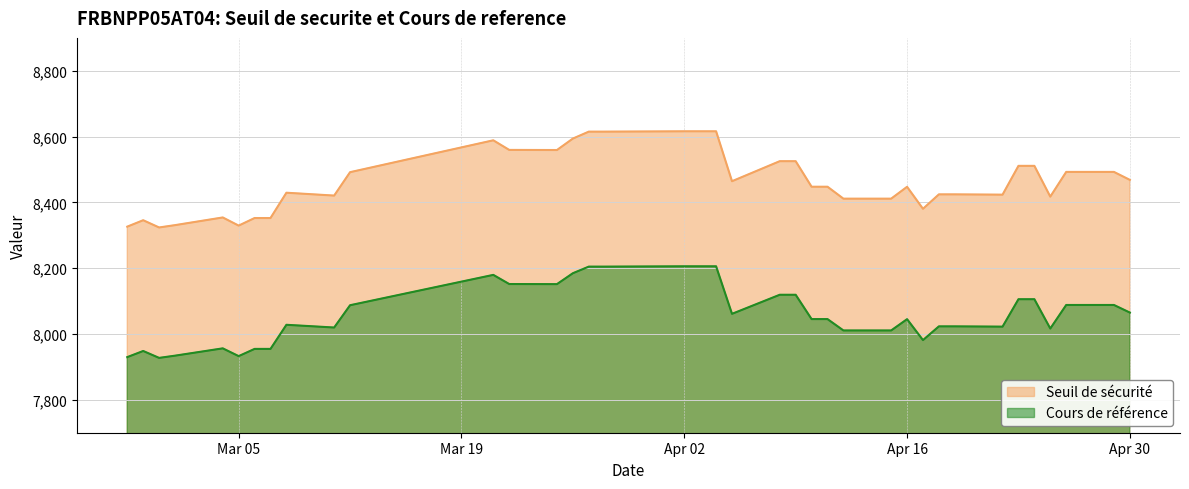

Is it true that Seuil de securite equals 2691.3 at 2024-04-11?

False